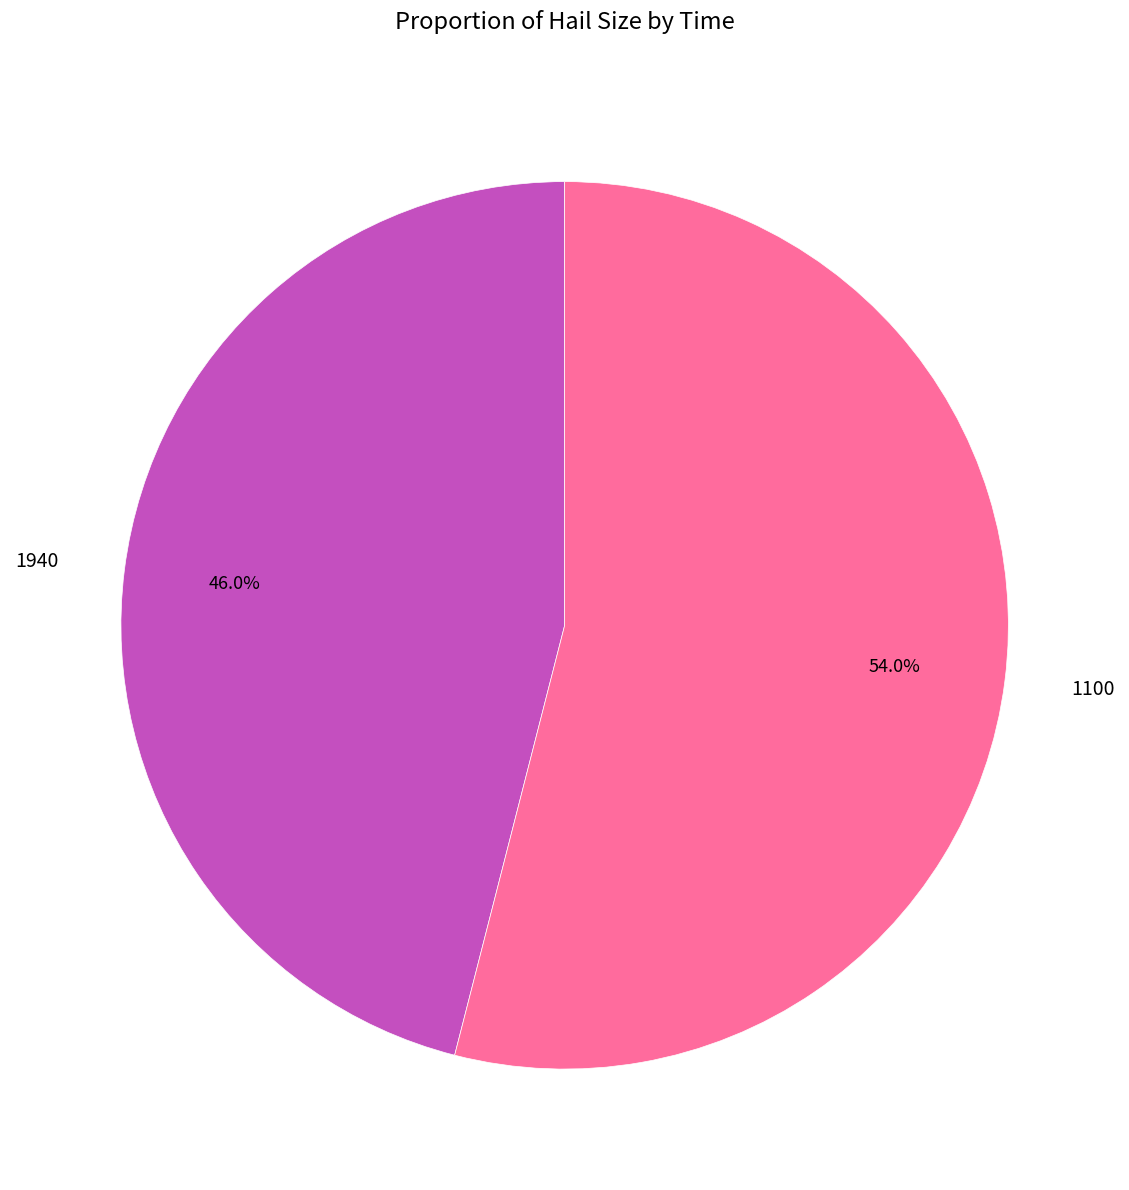

What is the largest slice in the pie chart?

1100